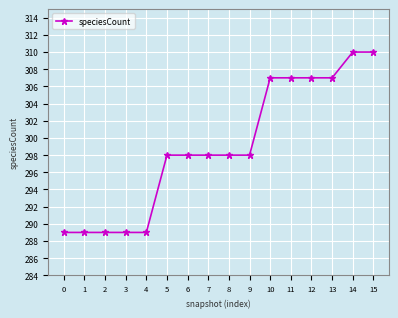

What is the difference between the maximum and minimum values?

21